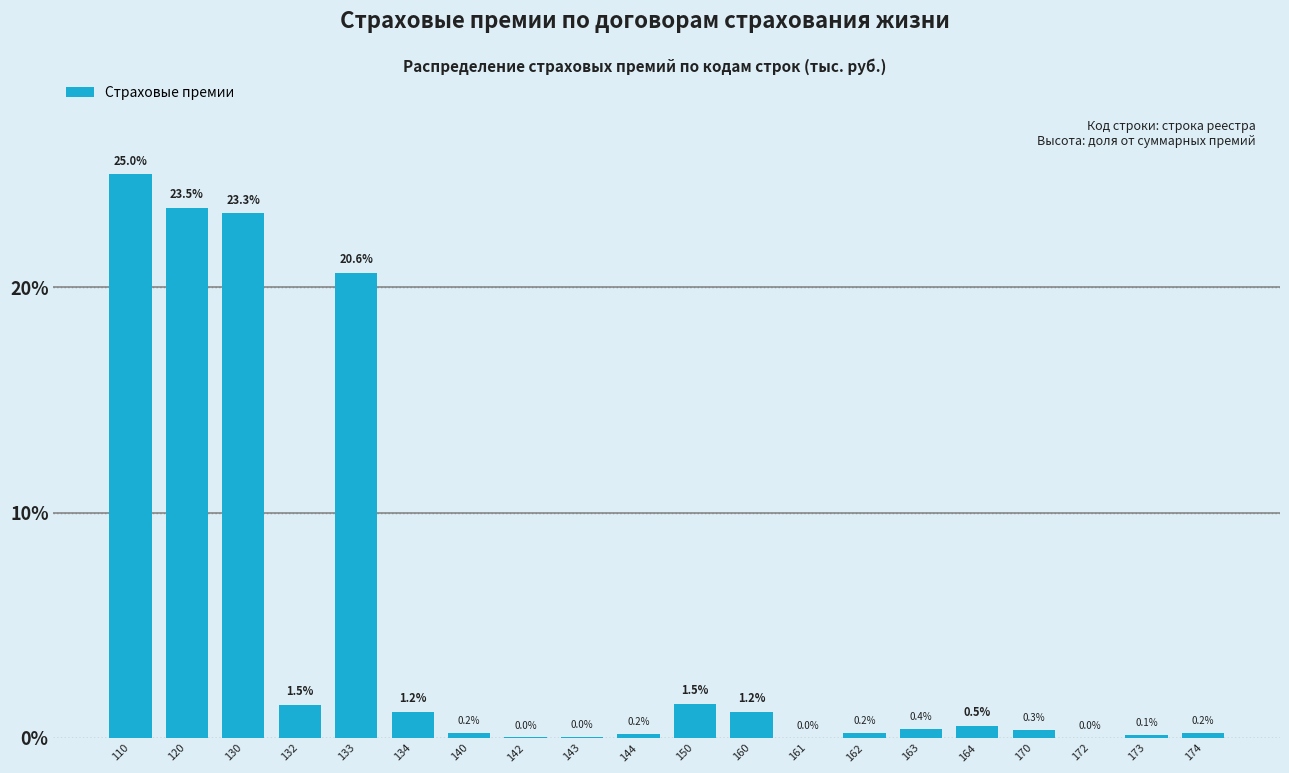

At which label is the value closest to 12?

133